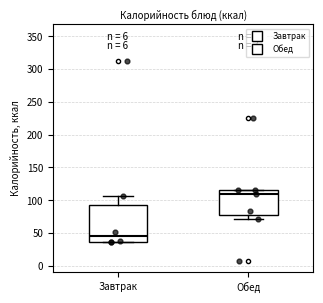

Where is the lower edge of the box for Обед on the y-axis? The values are not printed on the chart, so give them approximately, as read against the axis.

80